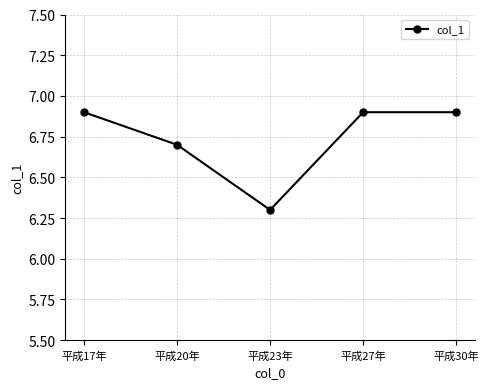

The value at 平成30年 is 6.9. True or false?

True